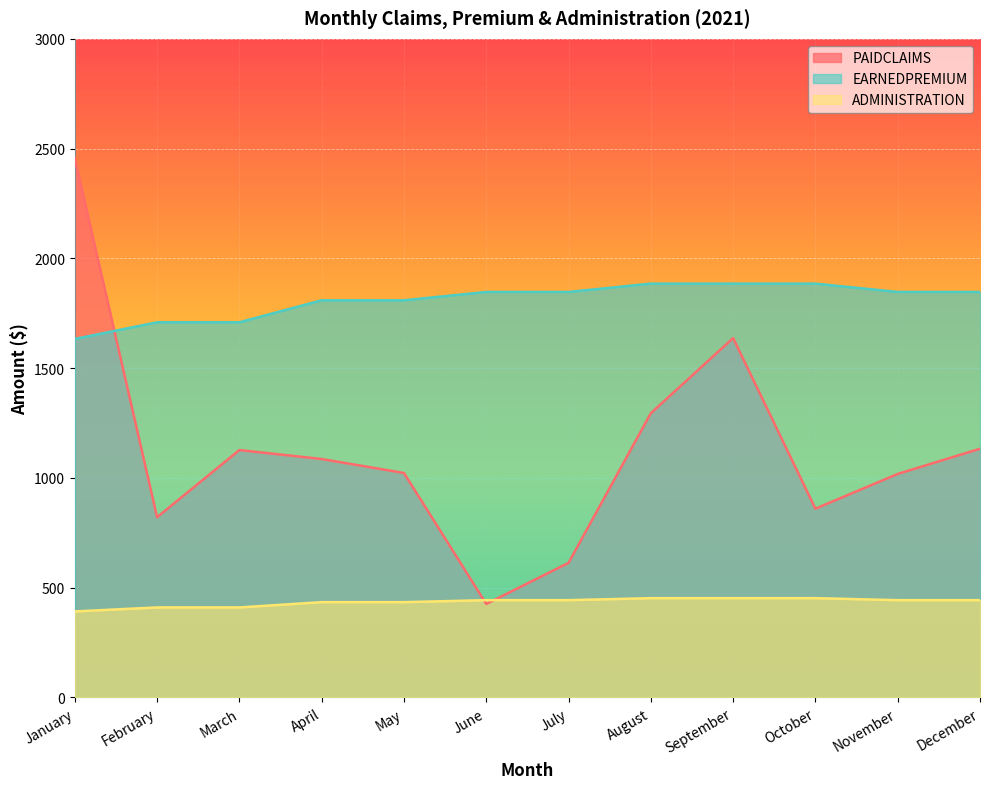

What is the difference between the highest and lowest values at February?

1298.8